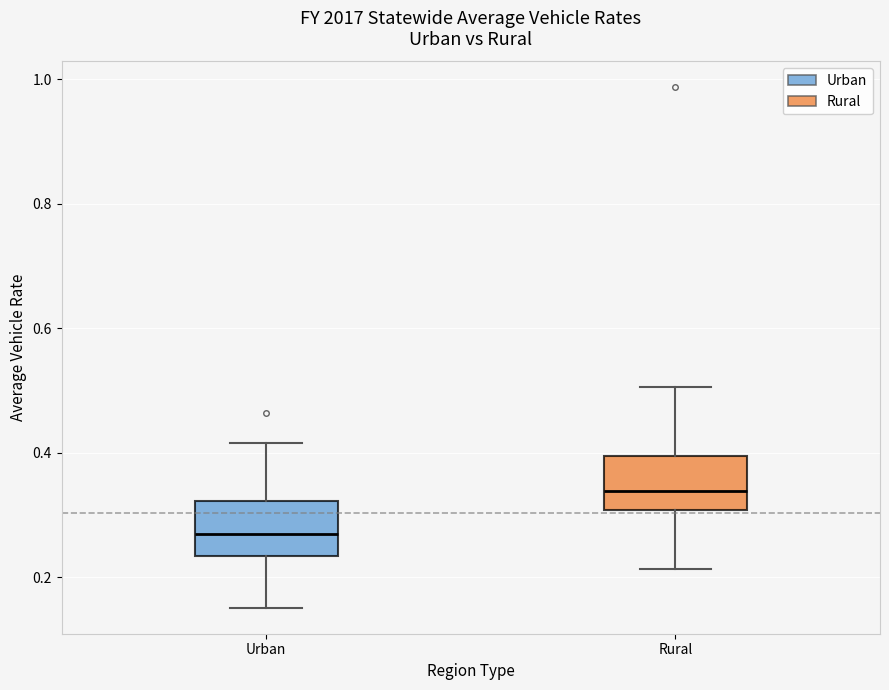

Where is the lower edge of the box for Rural on the y-axis? The values are not printed on the chart, so give them approximately, as read against the axis.

0.30